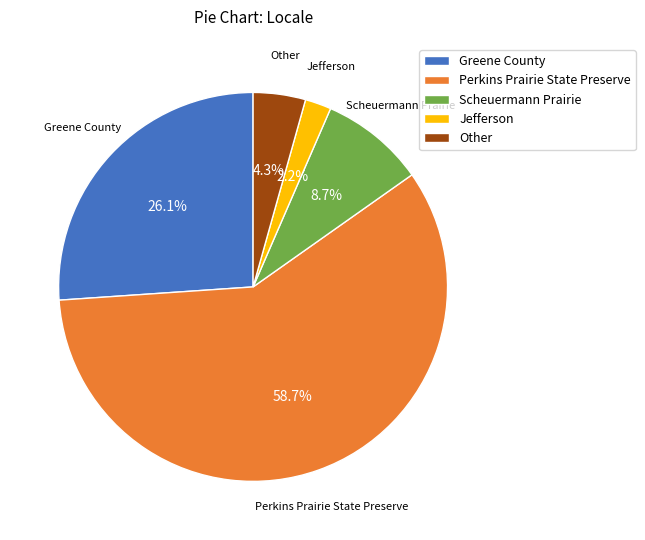

What is the smallest slice in the pie chart?

Jefferson